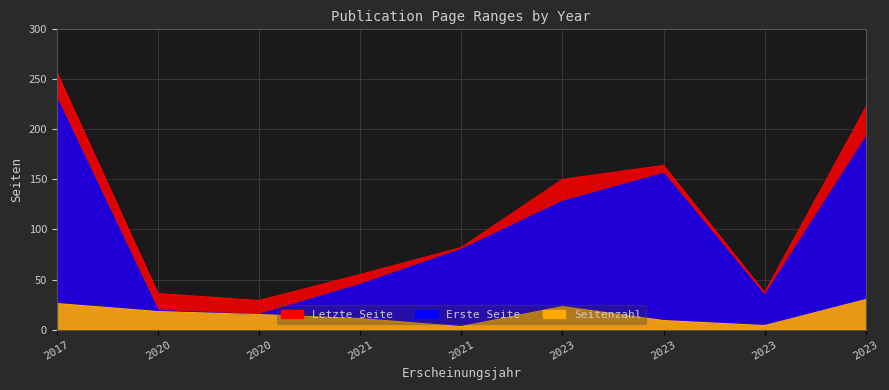

Reading left to right, what are all the values shown in this chart?

Erste Seite: 2017=231	2020=19	2020=15	2021=45	2021=80	2023=128	2023=156	2023=34	2023=192
Letzte Seite: 2017=257	2020=36	2020=29	2021=55	2021=82	2023=150	2023=164	2023=37	2023=222
Seitenzahl: 2017=26	2020=18	2020=15	2021=11	2021=3	2023=23	2023=9	2023=4	2023=30